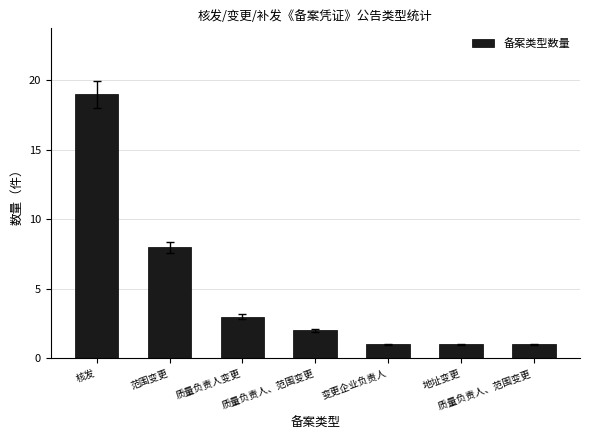

Reading left to right, list all the values displayed in this chart.

19	8	3	2	1	1	1